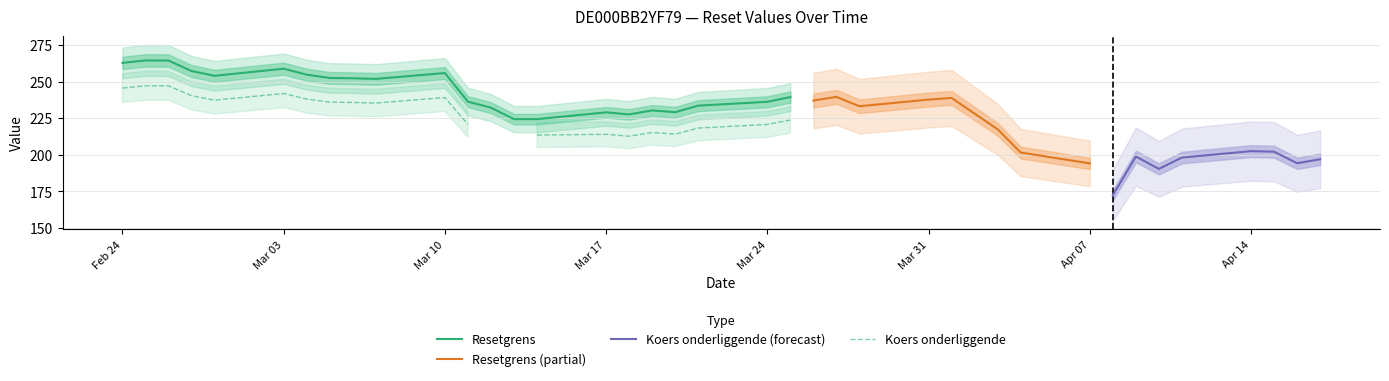

The value of Resetgrens at Mar 17 is 229.0. True or false?

True